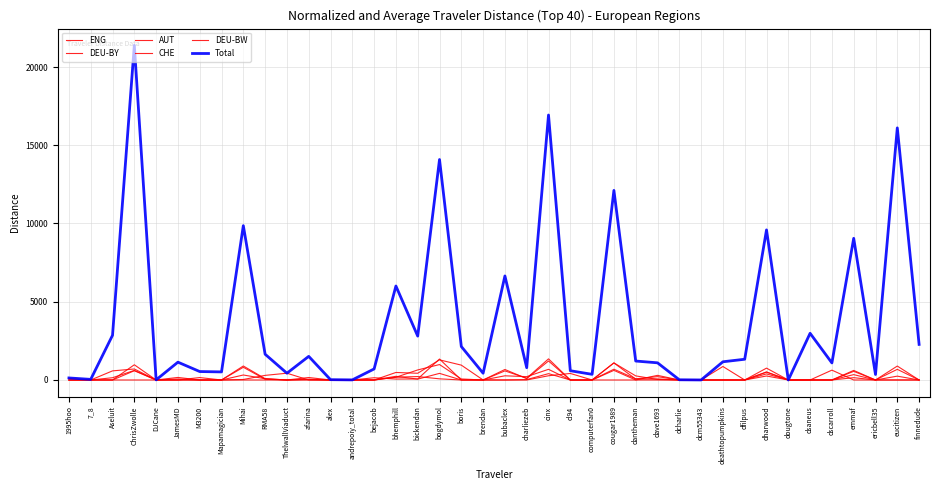

What is the sum of the Total values at computerfan0 and eucitizen?

16472.2